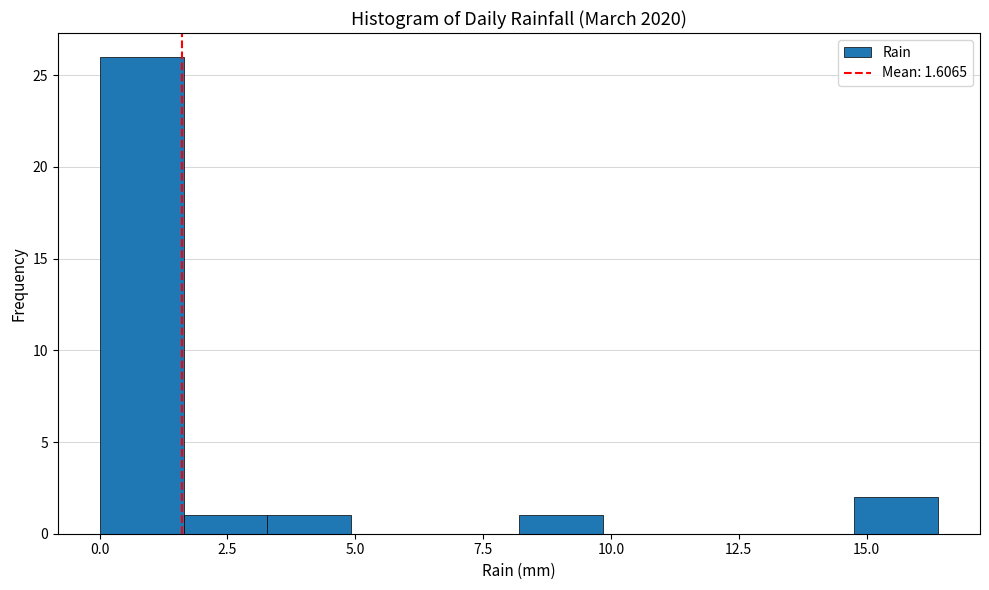

Around what value on the x-axis is the tallest bar? Give the approximate position of its centre, as read against the axis.

1.0